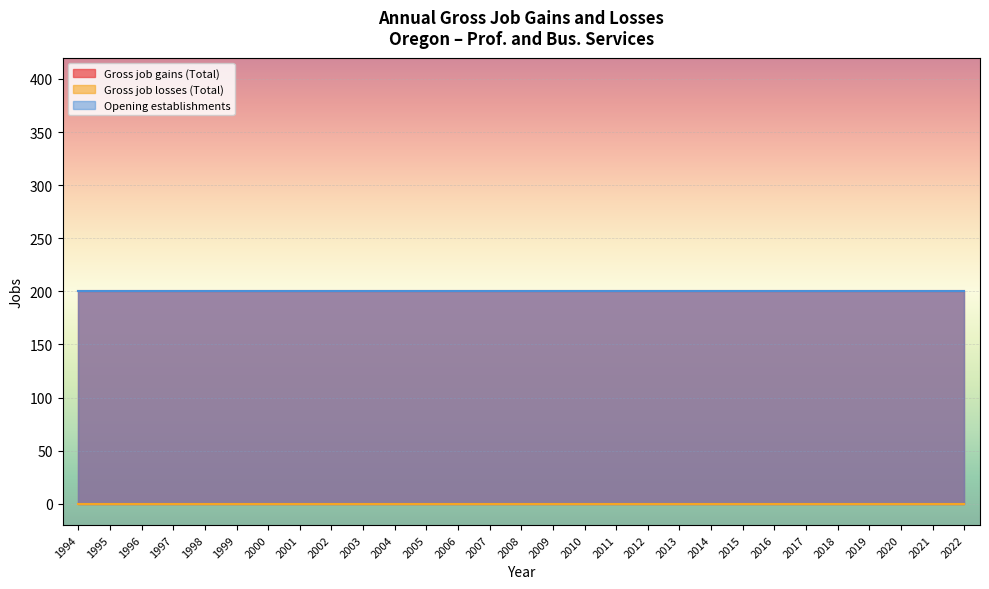

The Opening establishments series shows 200 at 1996. True or false?

True